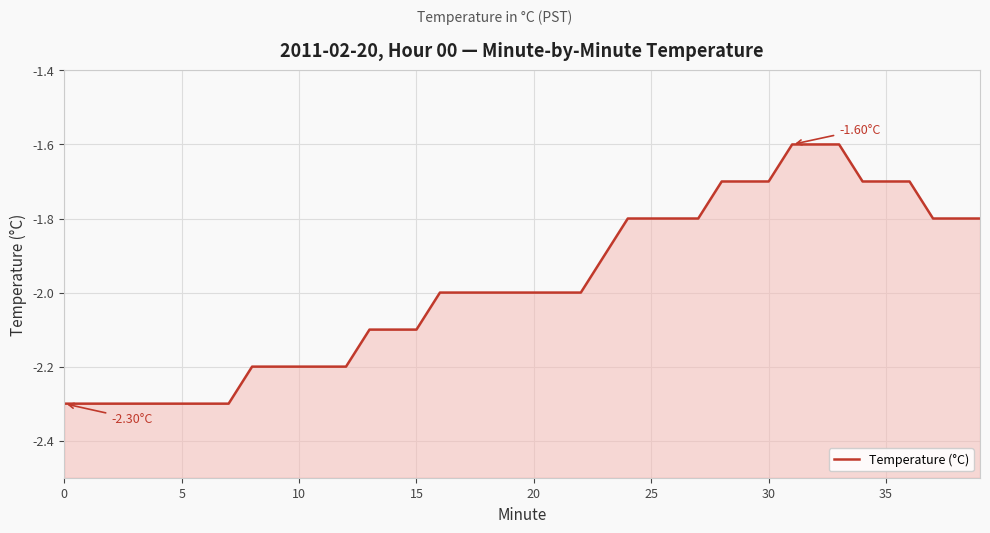

What is the label of the 20th point from the left?

19